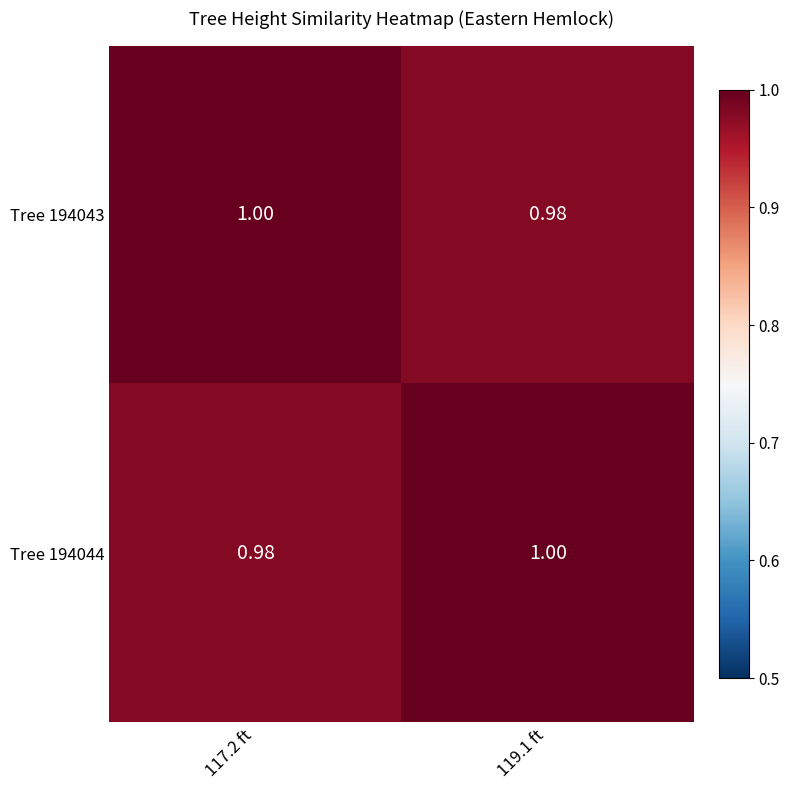

Is the value of Tree 194044 at 119.1 ft greater than the value of Tree 194043 at 119.1 ft?

Yes